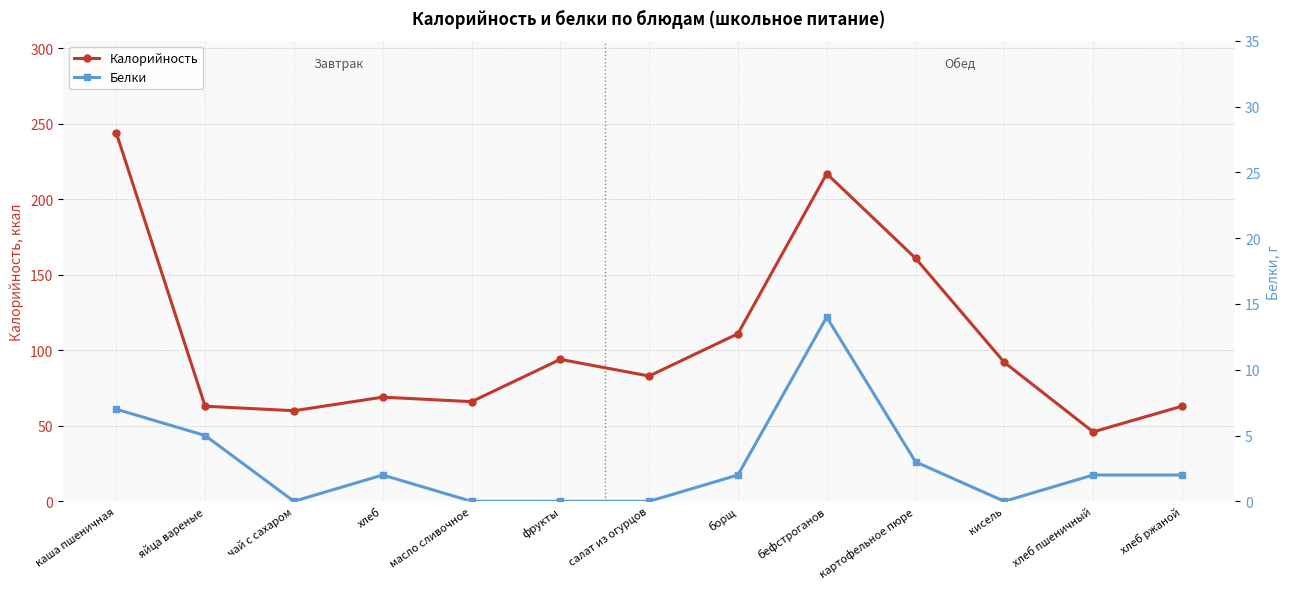

True or false: Белки and Калорийность intersect in this chart.

False